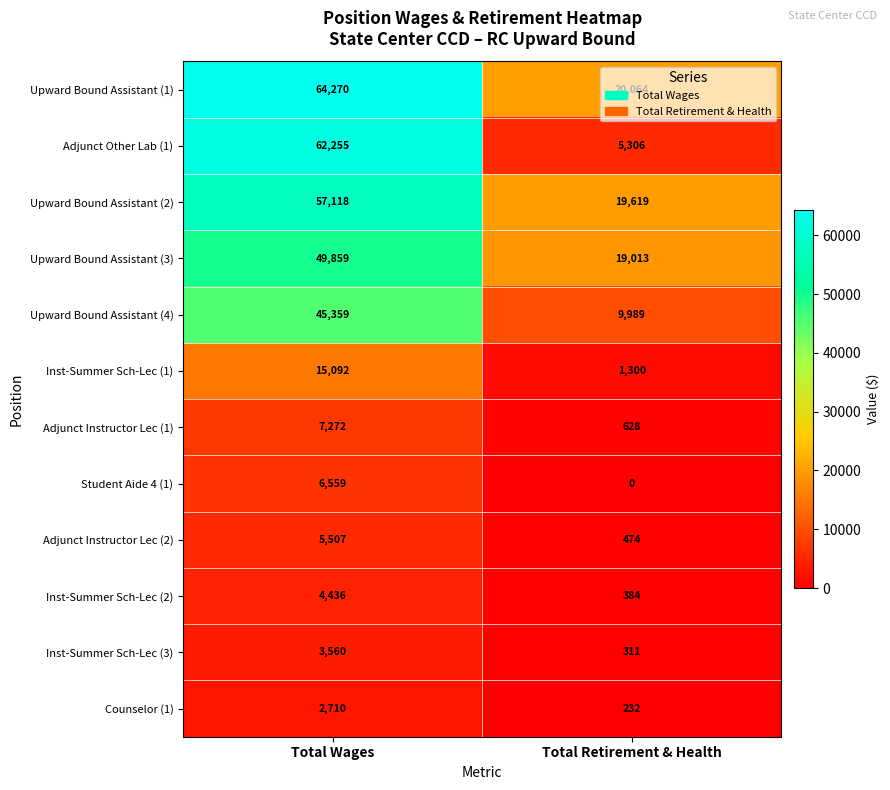

Where is Upward Bound Assistant (2) nearest to the value 38368?

Total Retirement & Health